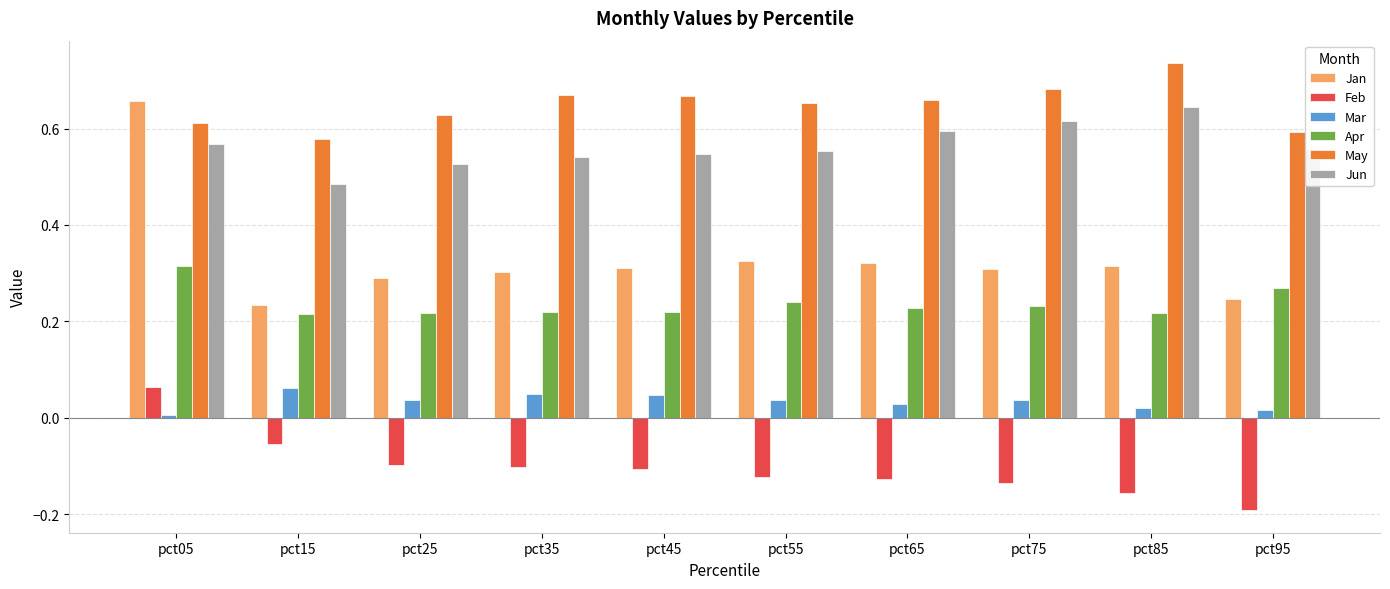

What is the spread (max minus min) of values at pct65?

0.8